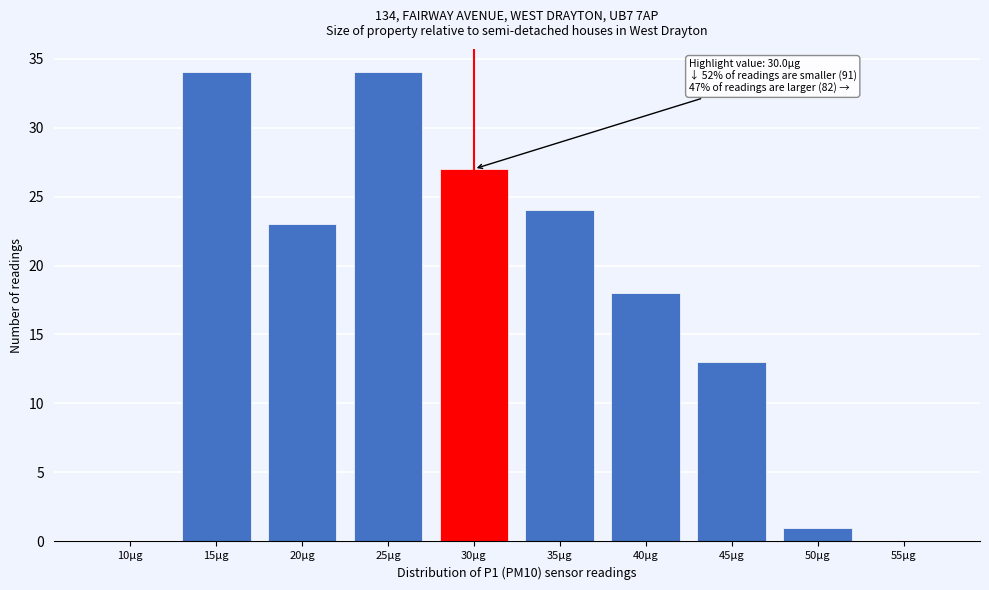

Reading right to left, transcribe all the data shown in this chart.

55µg=0	50µg=1	45µg=13	40µg=18	35µg=24	30µg=27	25µg=34	20µg=23	15µg=34	10µg=0